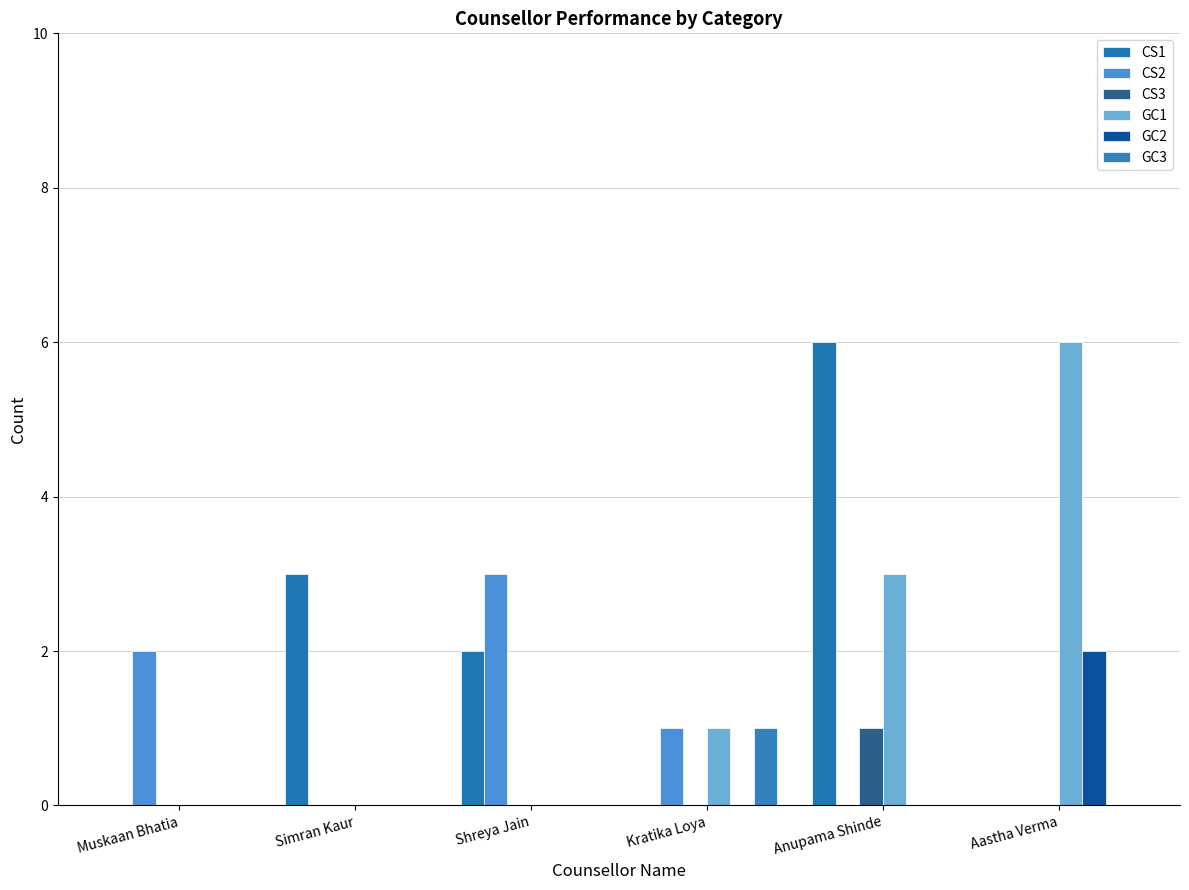

Where does the CS2 series first go above 1?

Muskaan Bhatia